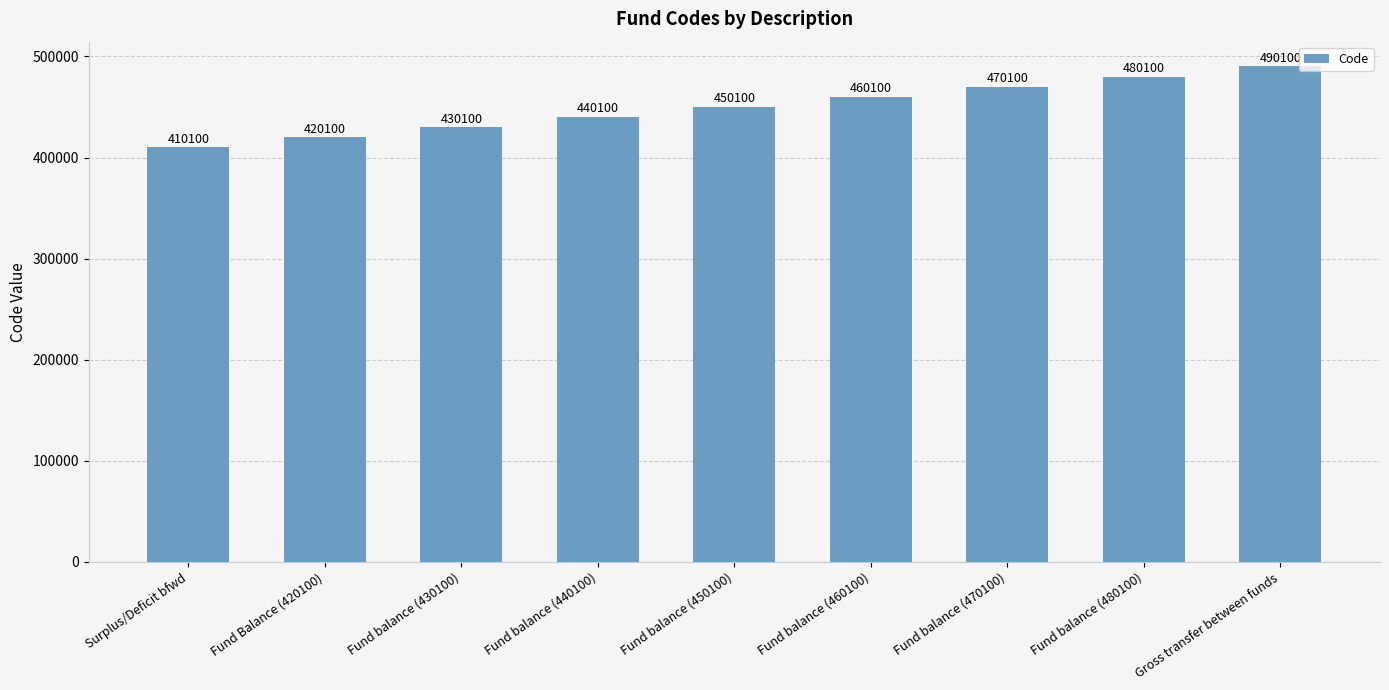

Reading left to right, list all the values displayed in this chart.

Surplus/Deficit bfwd=410100	Fund Balance (420100)=420100	Fund balance (430100)=430100	Fund balance (440100)=440100	Fund balance (450100)=450100	Fund balance (460100)=460100	Fund balance (470100)=470100	Fund balance (480100)=480100	Gross transfer between funds=490100